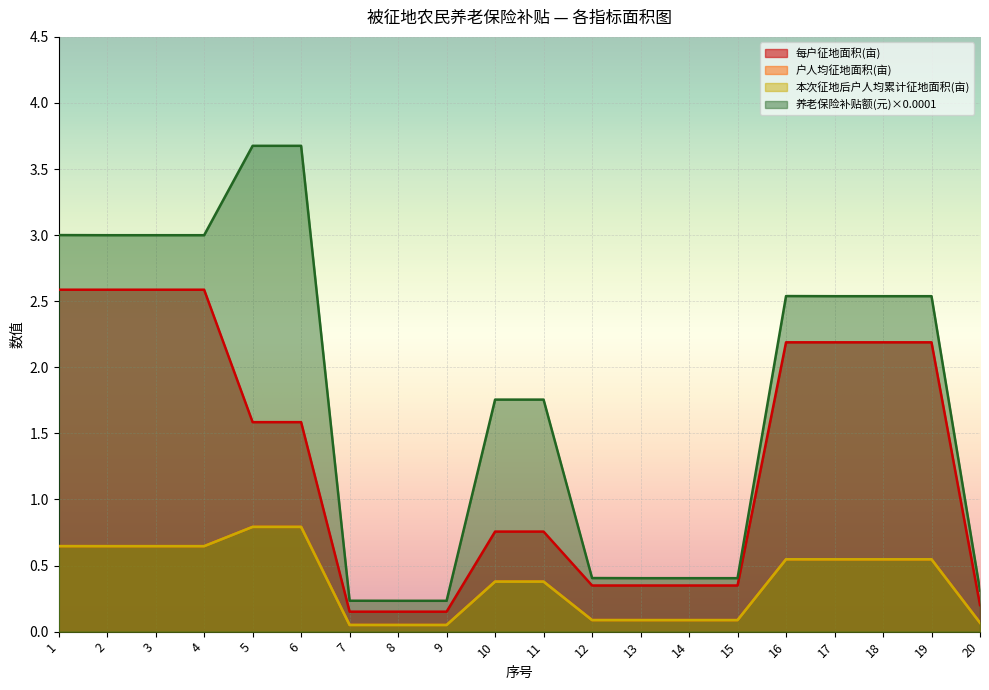

At which label is 养老保险补贴额(元)×0.0001 closest to 1?

12